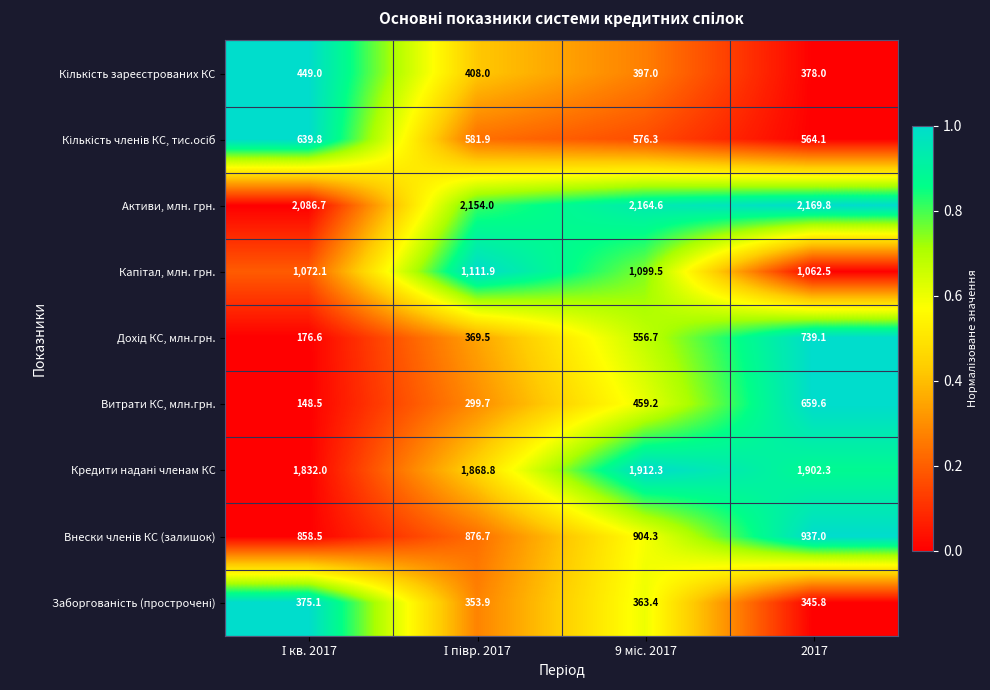

Which series has the largest total across all categories?

Активи, млн. грн.